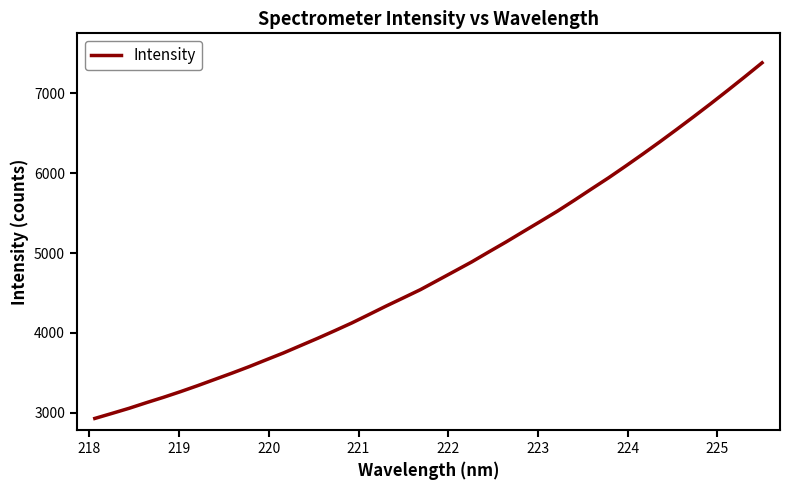

How many lines are shown in the chart?

1